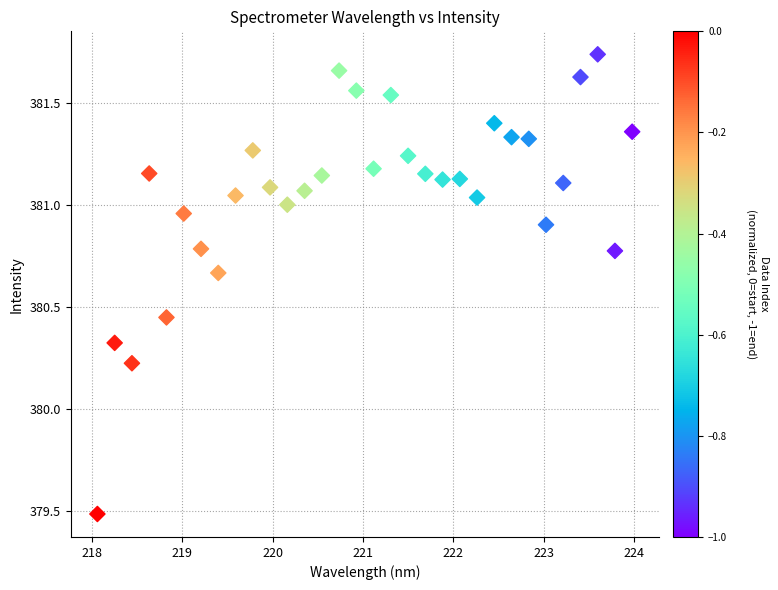

What Y value in the scatter plot is closest to 380?

380.2